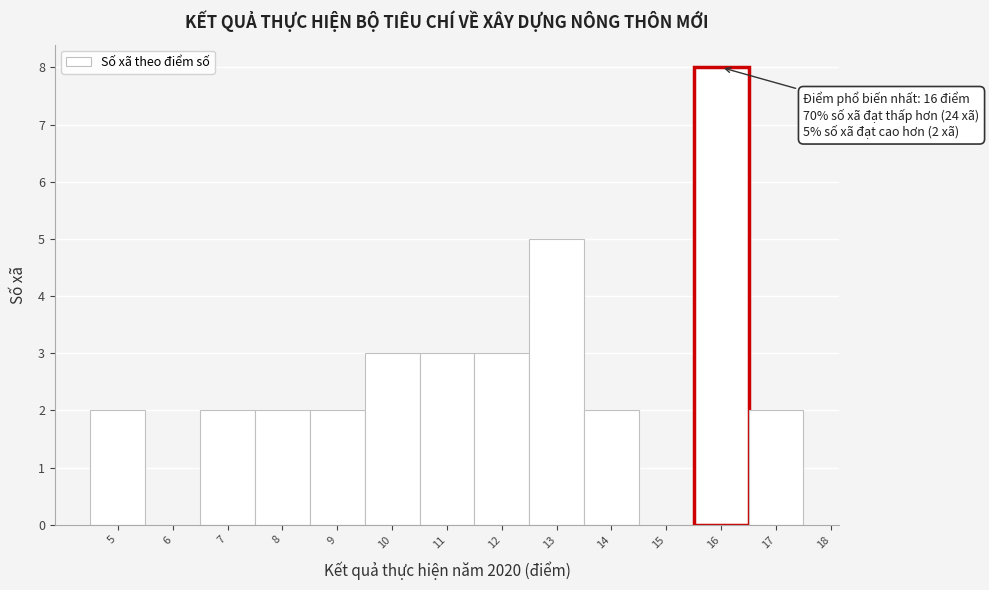

Which range on the x-axis has the tallest bar?

15.5 to 16.5